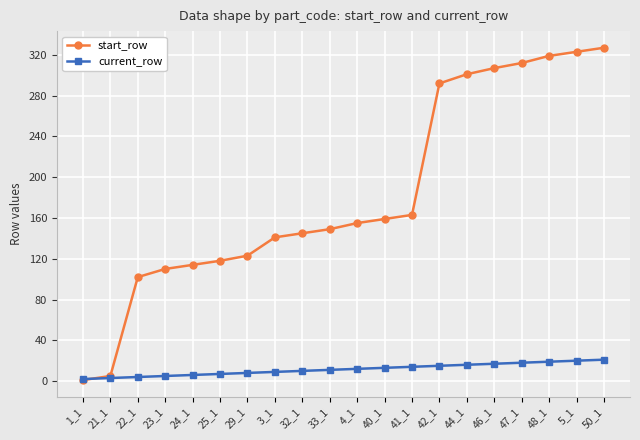

List the series in order of their peak value, lowest first.

current_row, start_row